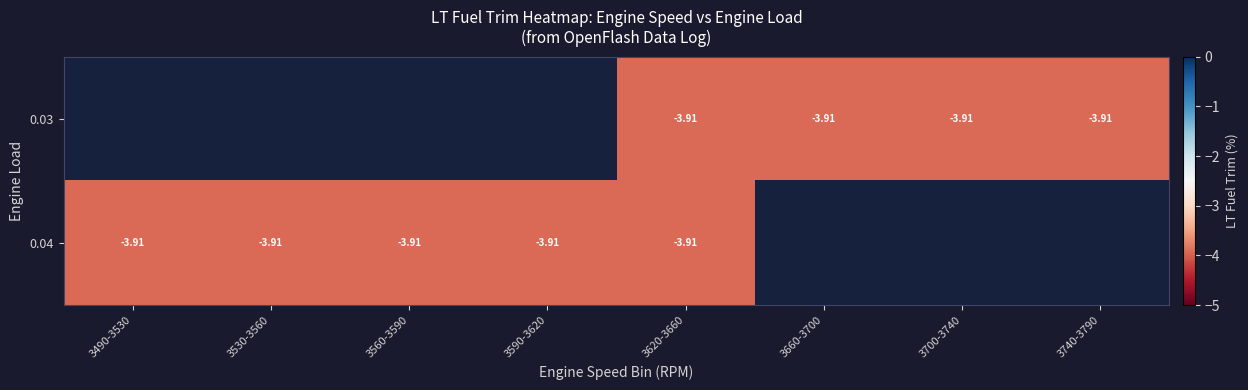

Rank the series at 3530-3560 from lowest to highest value.

0.03, 0.04